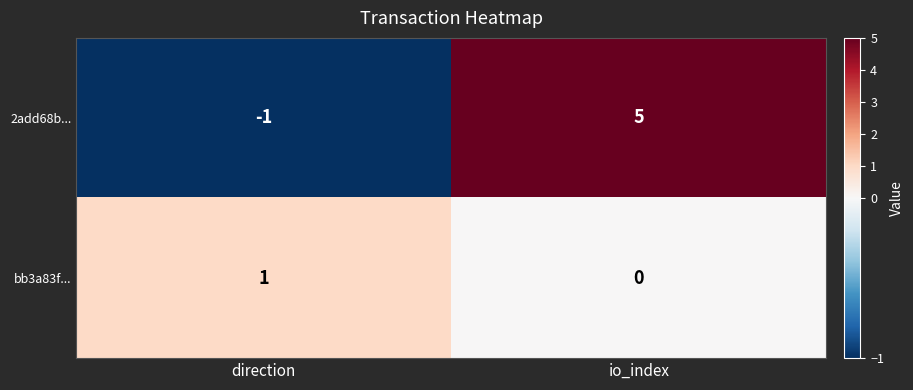

The value of bb3a83f... at direction is 1. True or false?

True